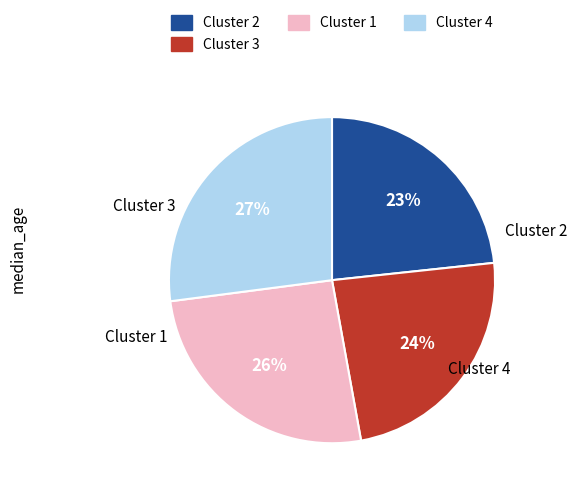

To the nearest percent, what is the difference between the largest and smallest slice percentages?

4%